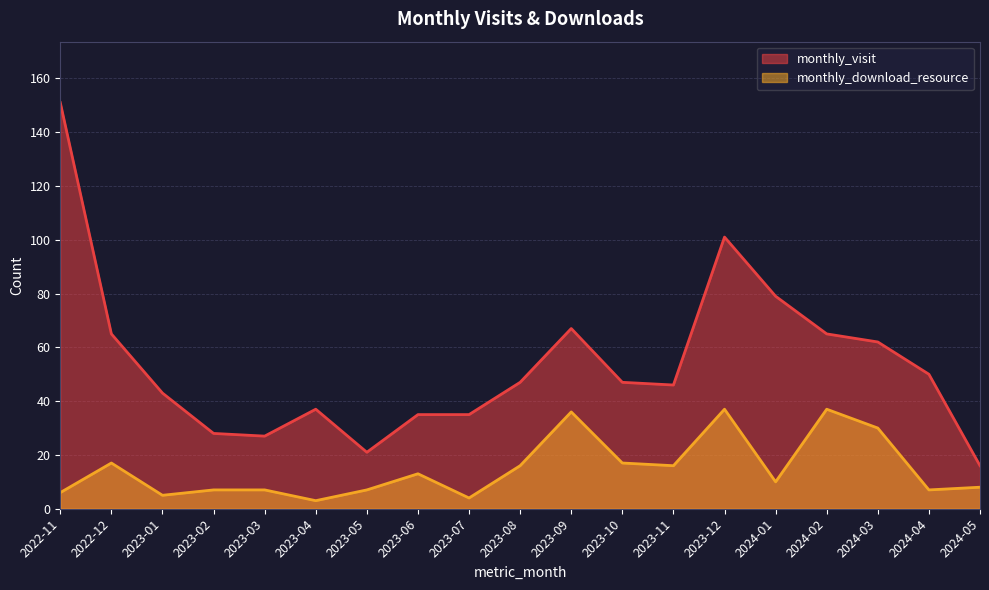

True or false: monthly_visit and monthly_download_resource cross at least once.

False